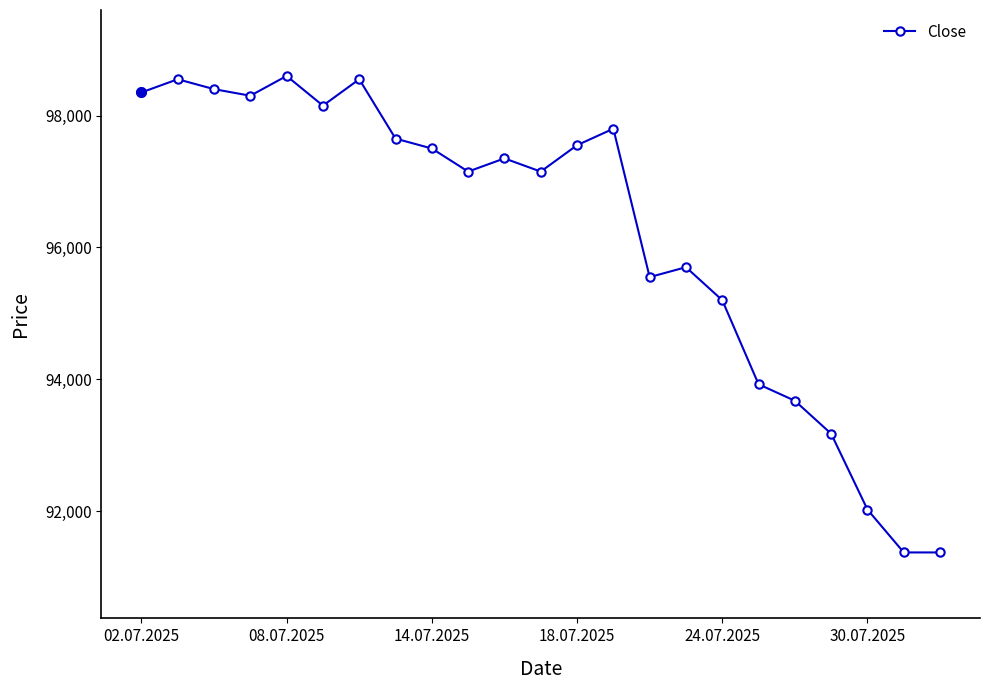

What is the smallest value displayed?

91375